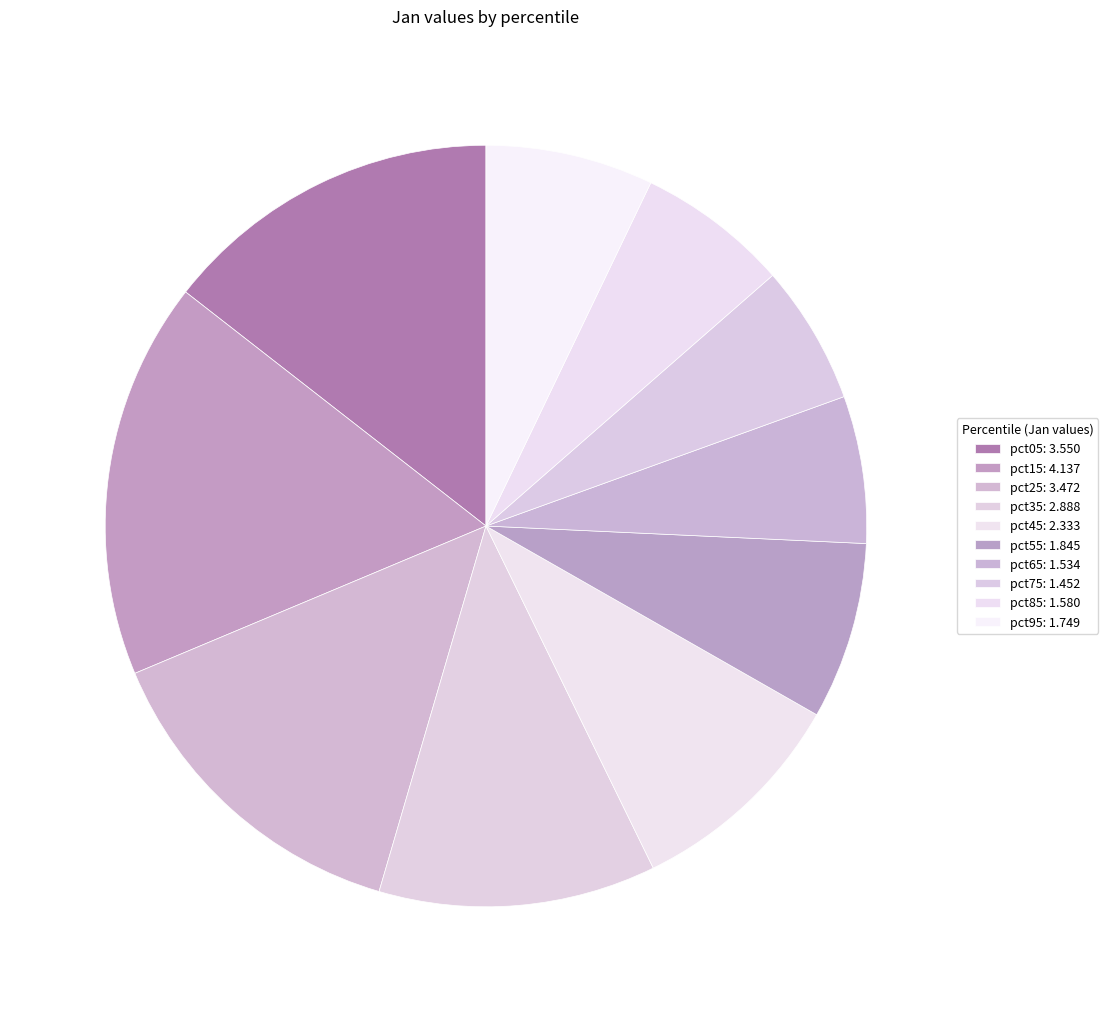

Which has a higher value, pct35 or pct05?

pct05